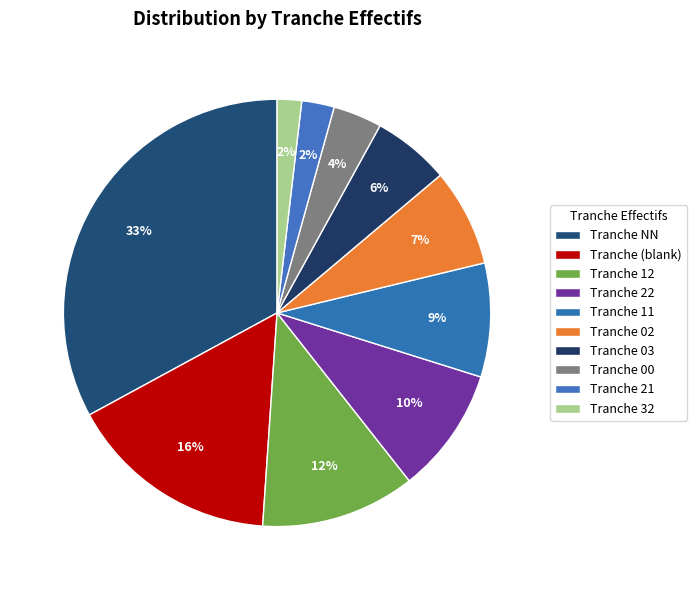

How many segments does this pie chart have?

10